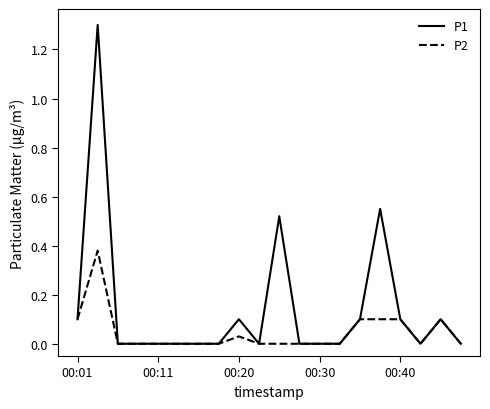

List the series in order of their overall mean, highest first.

P1, P2